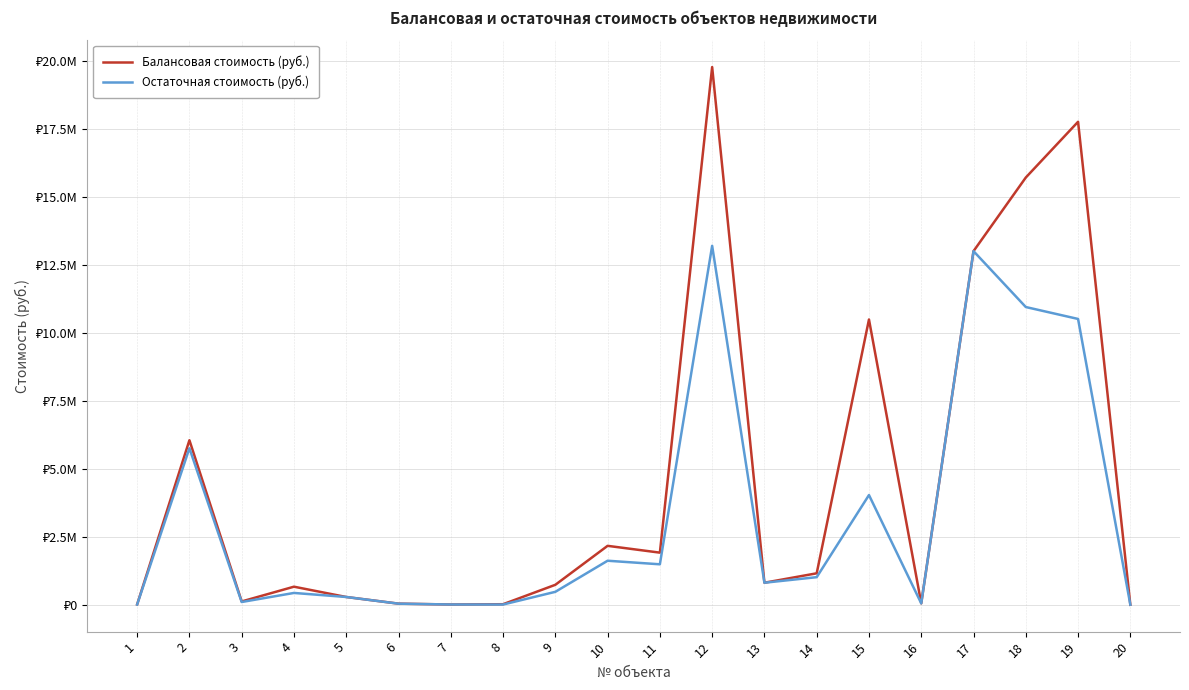

What are all the series names shown in the legend?

Балансовая стоимость (руб.), Остаточная стоимость (руб.)